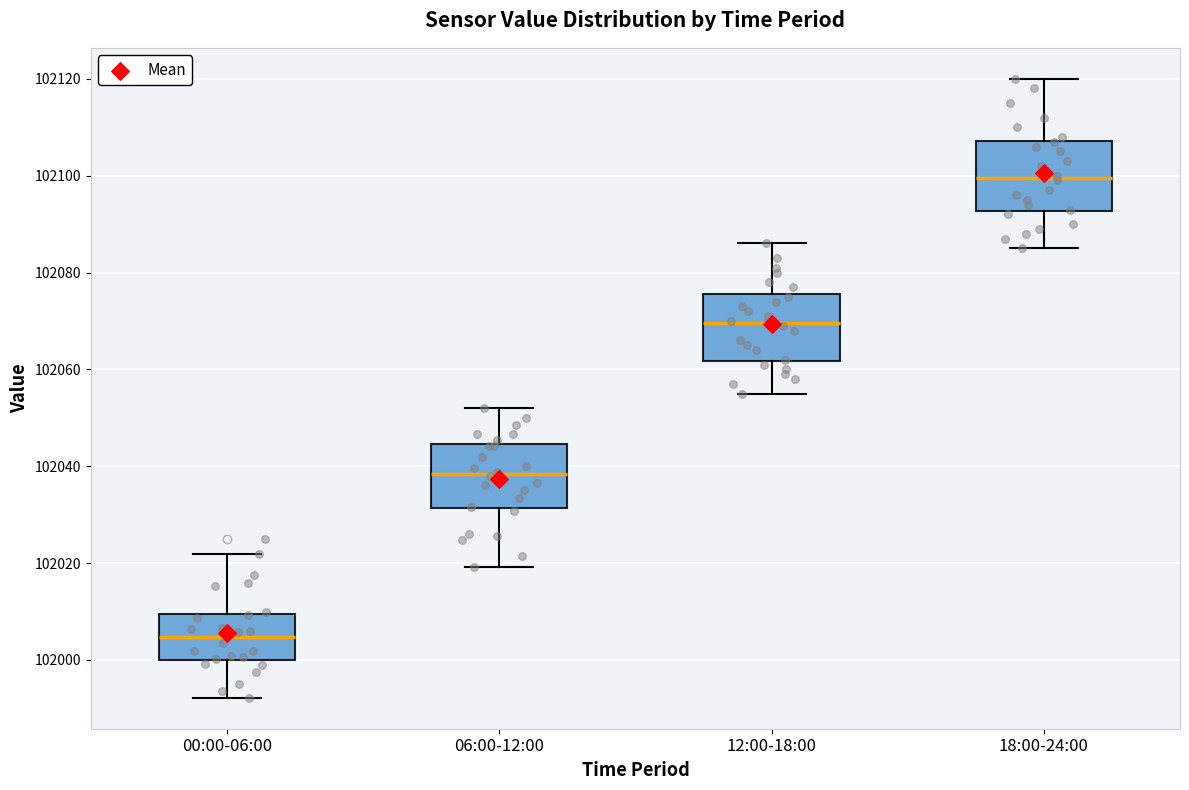

Where does the lower whisker of the box for 12:00-18:00 end on the y-axis? The values are not printed on the chart, so give them approximately, as read against the axis.

102056